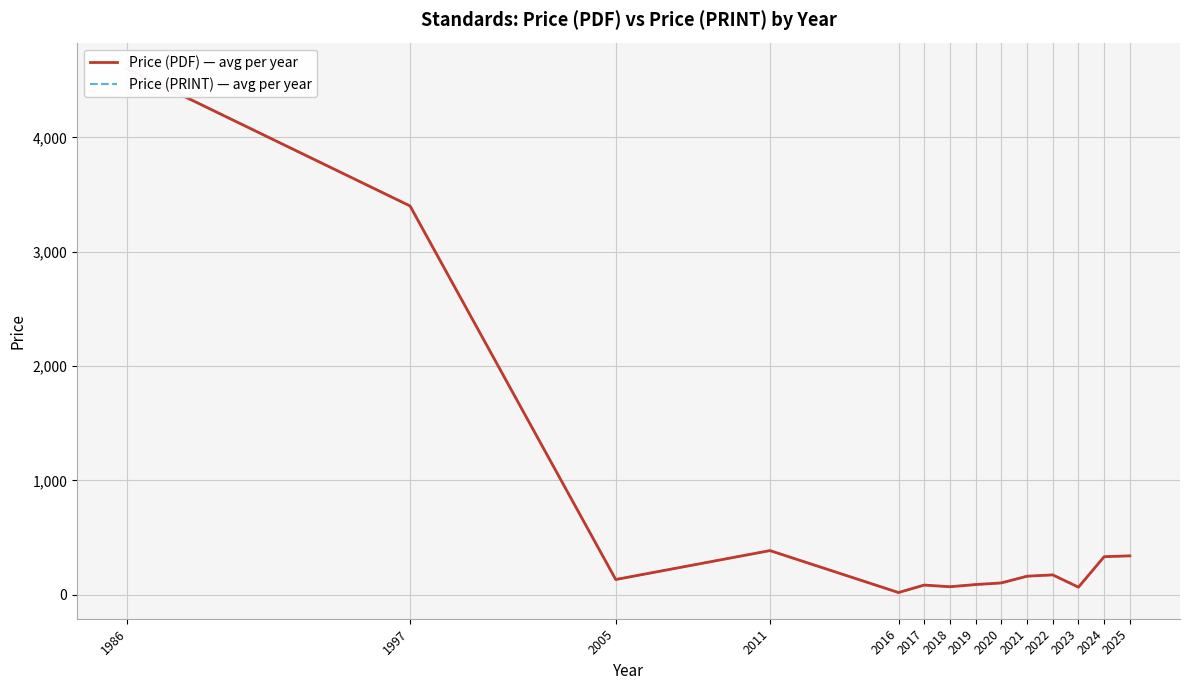

True or false: Price (PDF) — avg per year and Price (PRINT) — avg per year intersect in this chart.

False